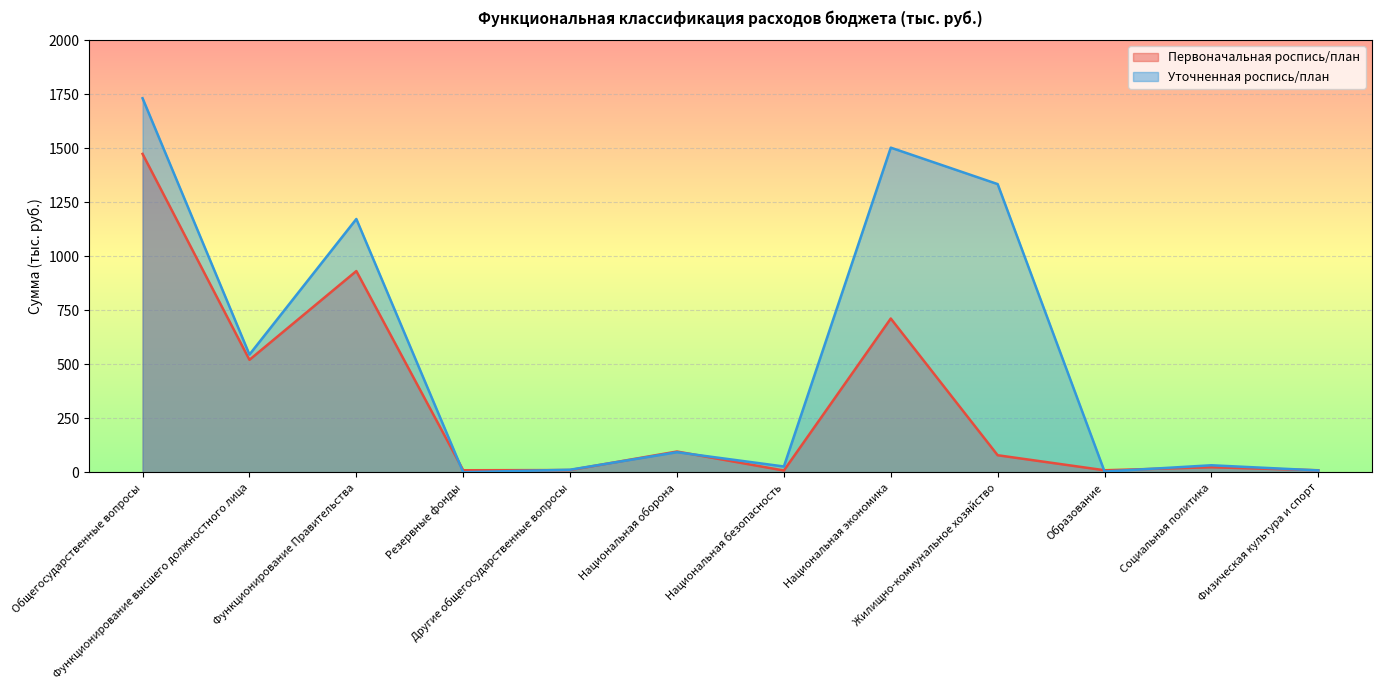

What is the difference between the maximum and minimum values in the Уточненная роспись/план series?

1730.4